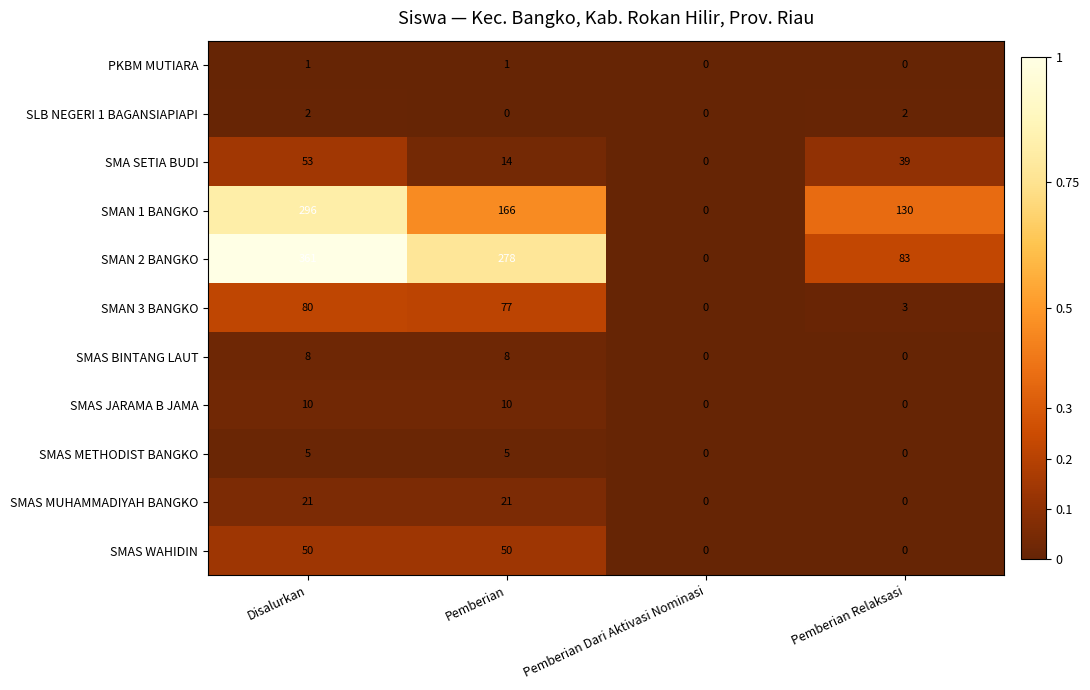

Rank the series by their maximum value, from lowest to highest.

PKBM MUTIARA, SLB NEGERI 1 BAGANSIAPIAPI, SMAS METHODIST BANGKO, SMAS BINTANG LAUT, SMAS JARAMA B JAMA, SMAS MUHAMMADIYAH BANGKO, SMAS WAHIDIN, SMA SETIA BUDI, SMAN 3 BANGKO, SMAN 1 BANGKO, SMAN 2 BANGKO